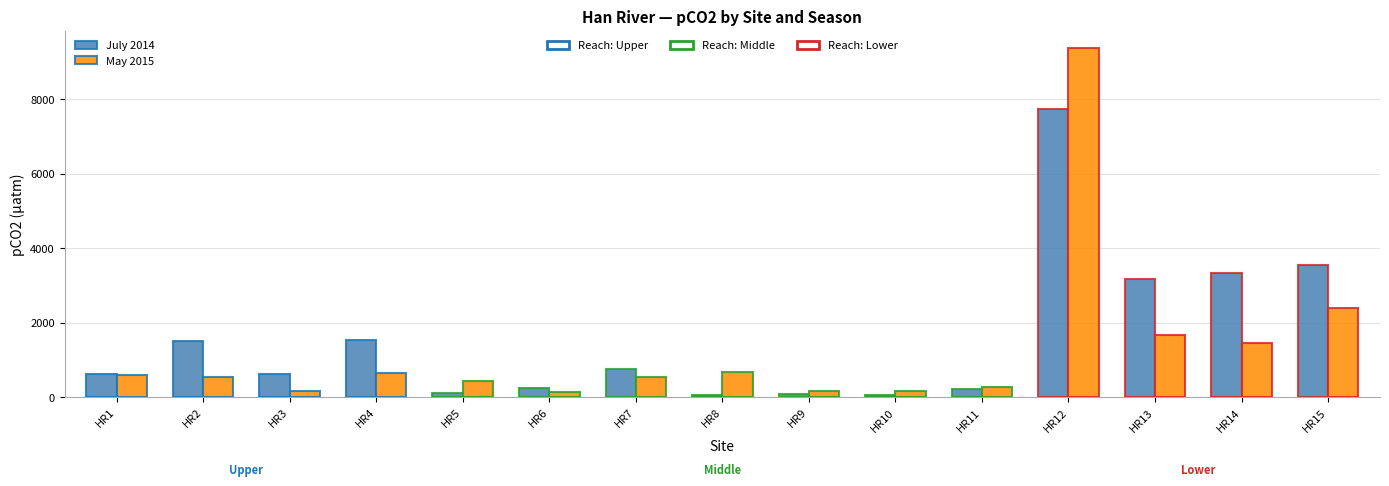

At which category is the sum across all series the highest?

HR12